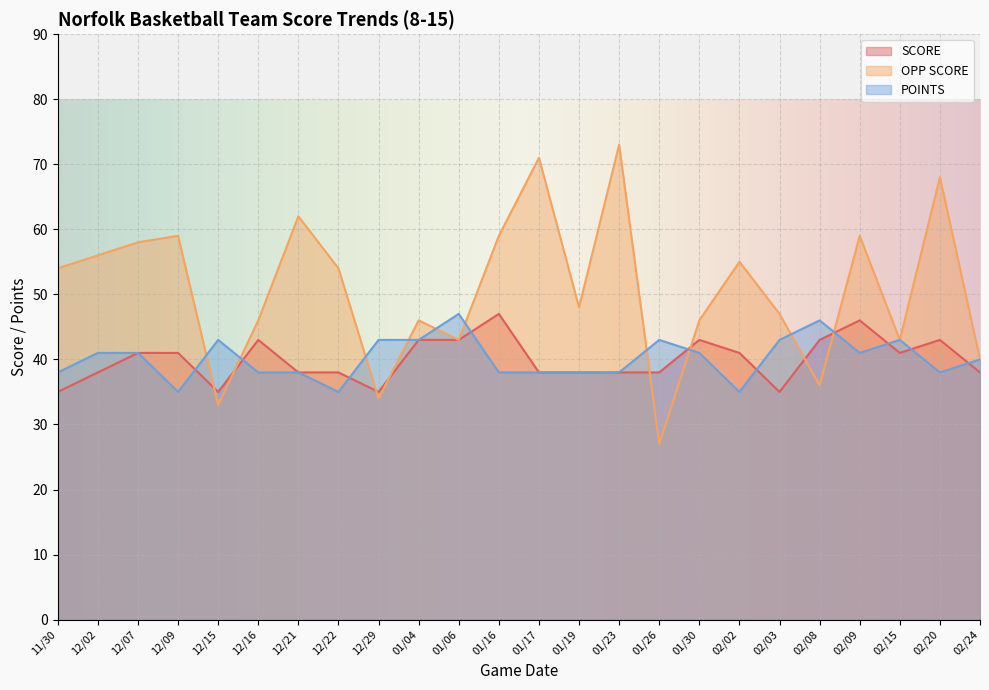

Which series ends up on top after the final intersection of SCORE and OPP SCORE?

OPP SCORE